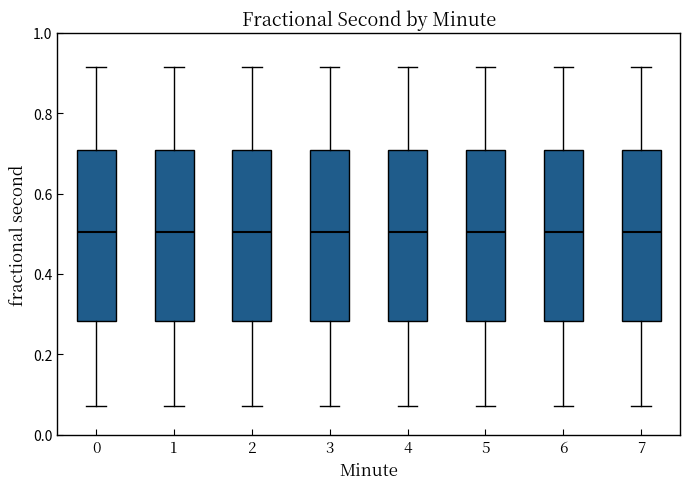

Reading left to right, read every box against the y-axis: the position of its median line, the range the box covers, and the ends of its whiskers. The values are not printed on the chart, so give them approximately, as read against the axis.

0: median 0.50, box 0.28 to 0.70, whiskers 0.08 to 0.92
1: median 0.50, box 0.28 to 0.70, whiskers 0.08 to 0.92
2: median 0.50, box 0.28 to 0.70, whiskers 0.08 to 0.92
3: median 0.50, box 0.28 to 0.70, whiskers 0.08 to 0.92
4: median 0.50, box 0.28 to 0.70, whiskers 0.08 to 0.92
5: median 0.50, box 0.28 to 0.70, whiskers 0.08 to 0.92
6: median 0.50, box 0.28 to 0.70, whiskers 0.08 to 0.92
7: median 0.50, box 0.28 to 0.70, whiskers 0.08 to 0.92